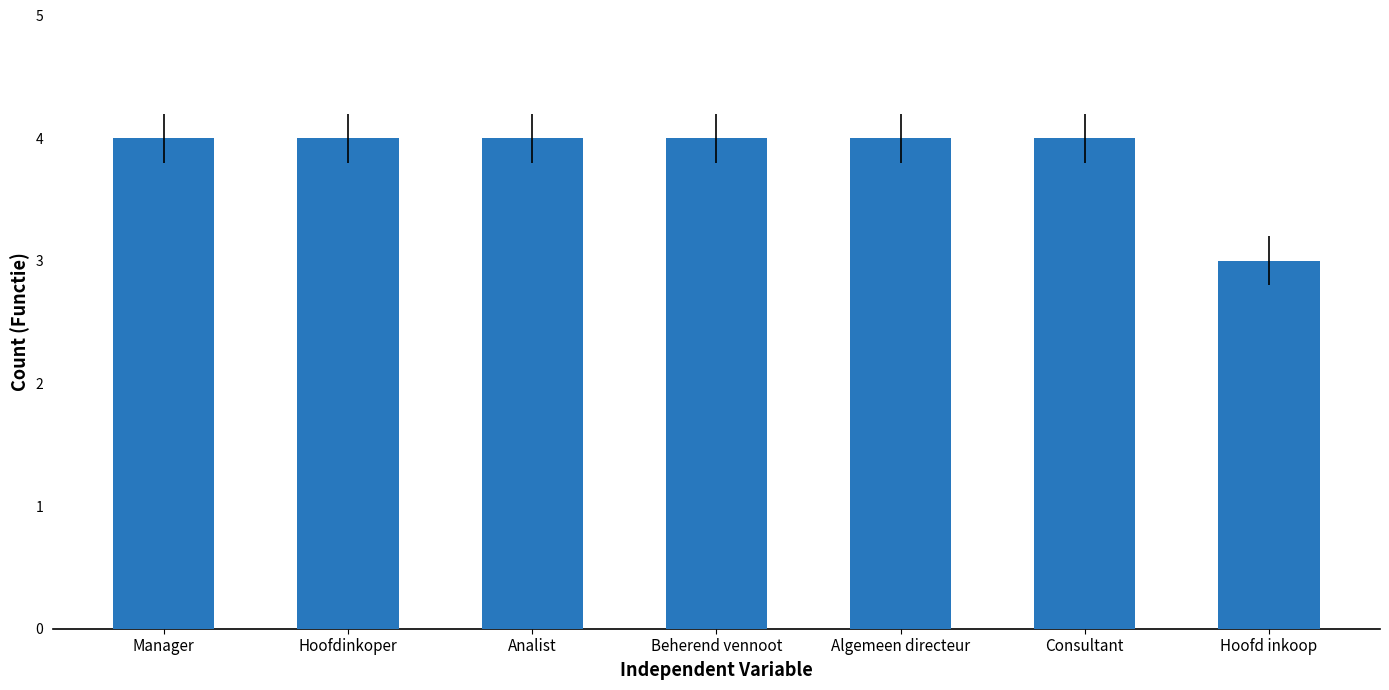

Are the bars horizontal?

No